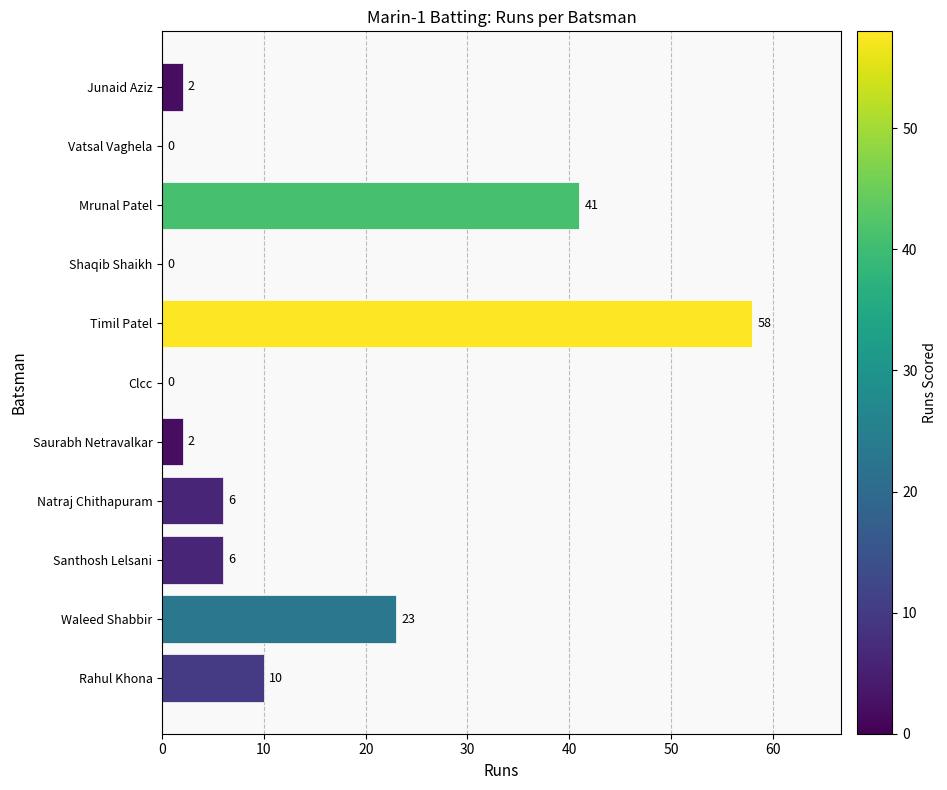

How many positive values are there?

8